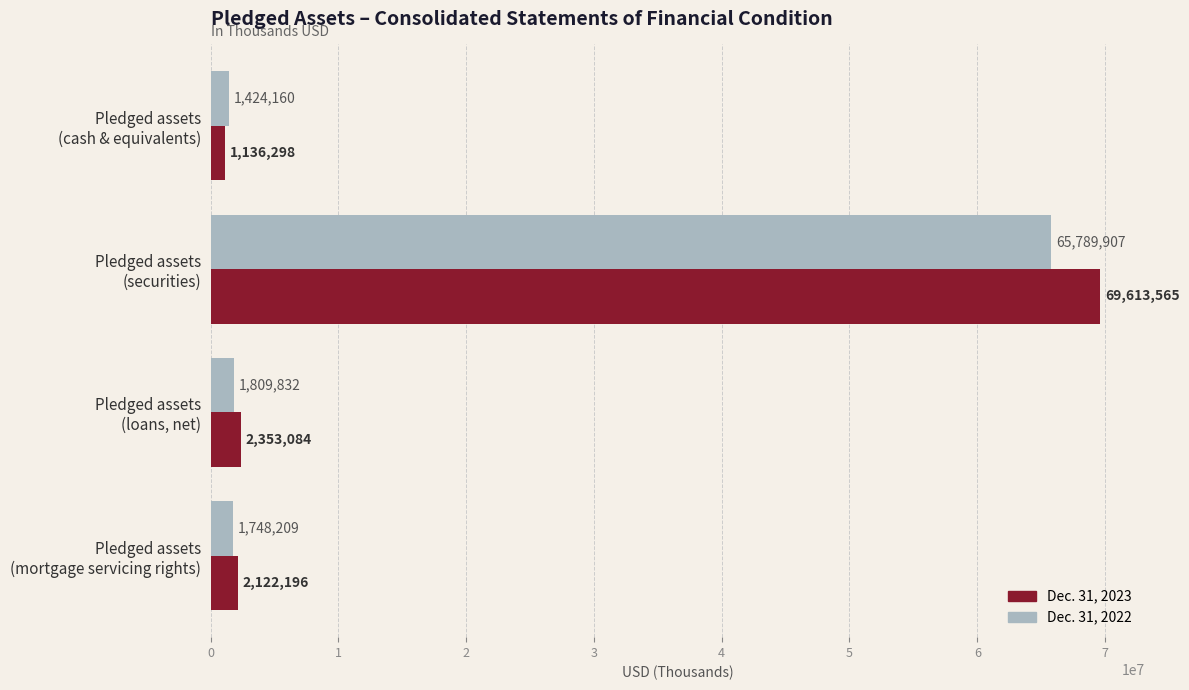

Rank the categories by Dec. 31, 2022 value from lowest to highest.

Pledged assets
(cash & equivalents), Pledged assets
(mortgage servicing rights), Pledged assets
(loans, net), Pledged assets
(securities)